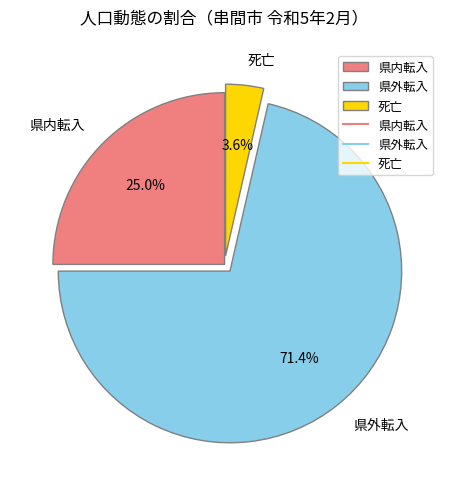

Which category has the biggest portion of the pie?

県外転入